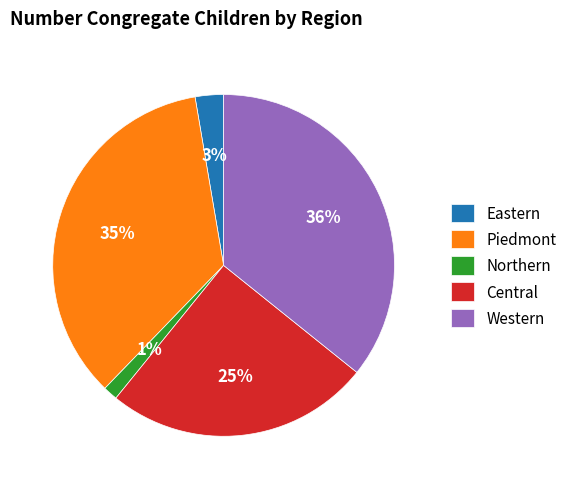

Does any single category account for the majority?

No